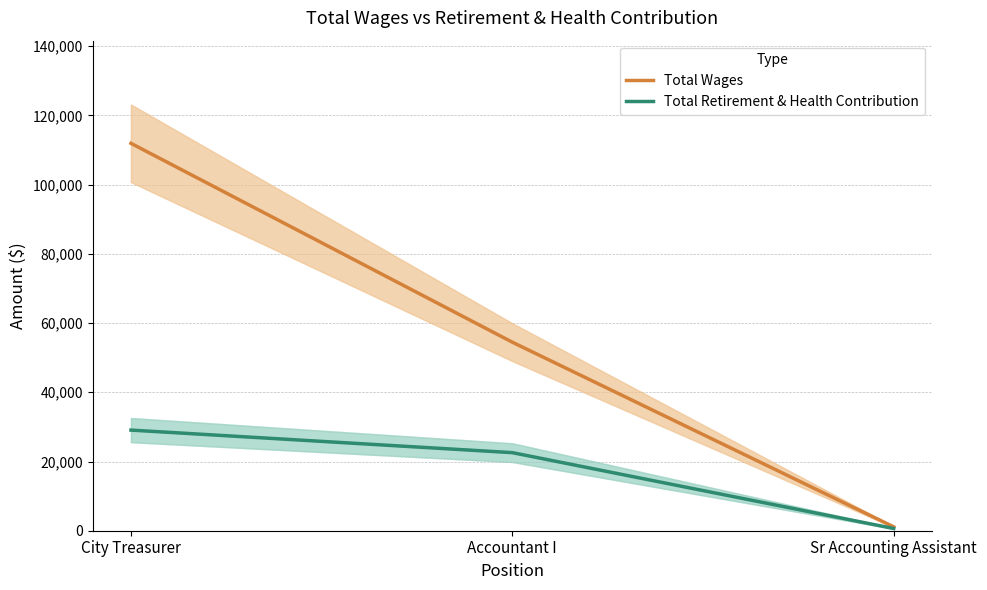

What is the value of the Total Wages point at the 1st from the left?

111930